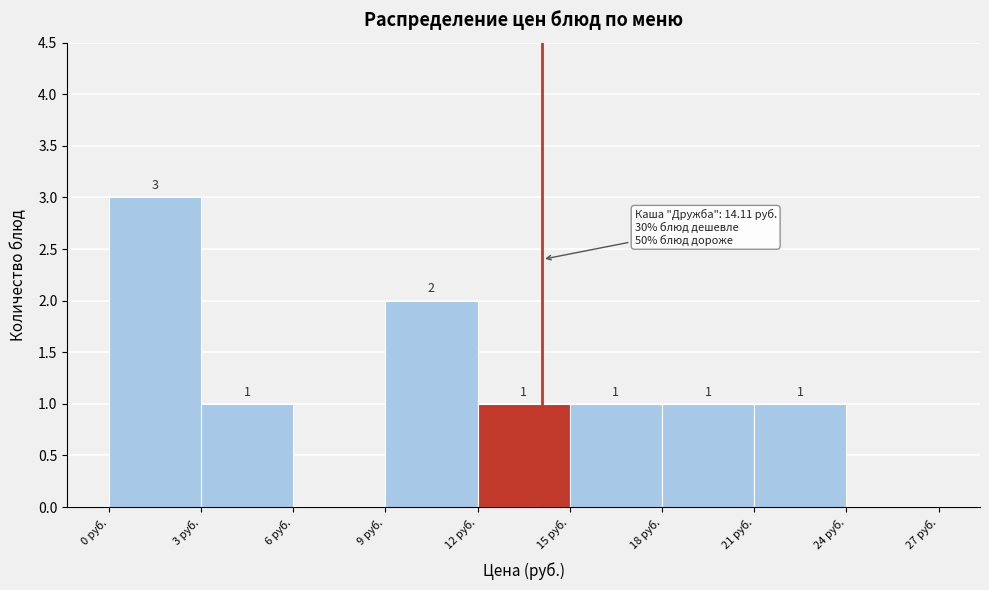

Over which range of the x-axis is the bar tallest?

0 to 3